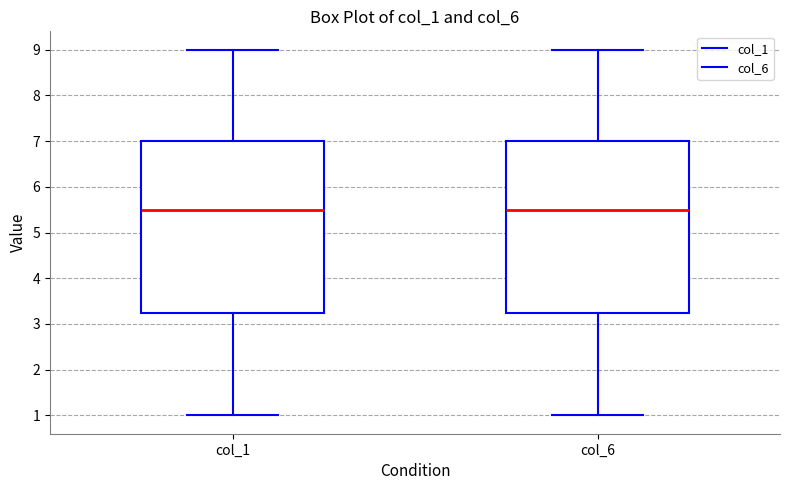

Reading left to right, read every box against the y-axis: the position of its median line, the range the box covers, and the ends of its whiskers. The values are not printed on the chart, so give them approximately, as read against the axis.

col_1: median 5.5, box 3.3 to 7.0, whiskers 1.0 to 9.0
col_6: median 5.5, box 3.3 to 7.0, whiskers 1.0 to 9.0